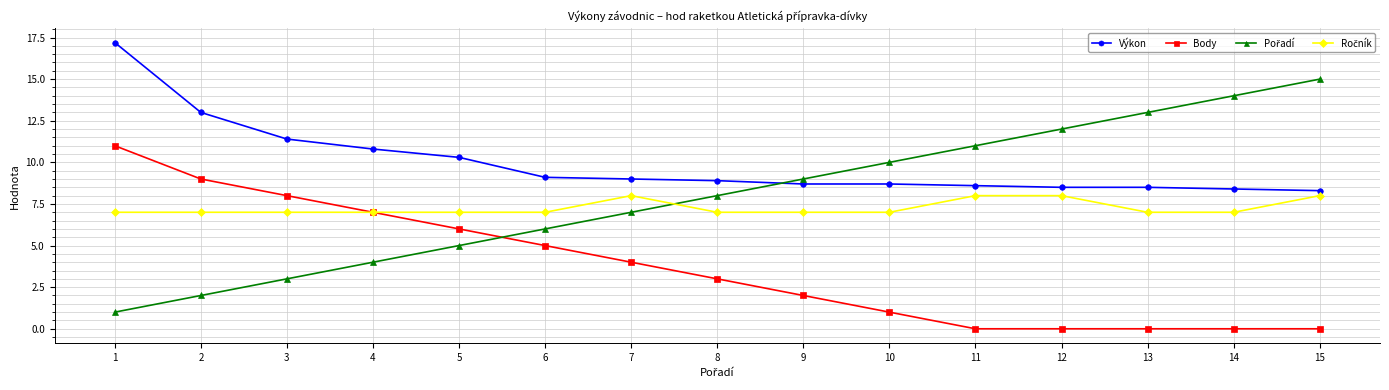

What is the value of the Výkon point at the 5th from the left?

10.3